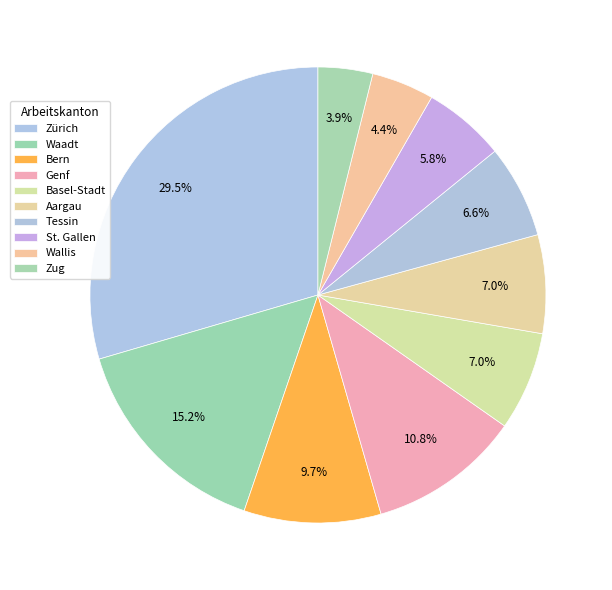

Between Zug and Basel-Stadt, which is larger?

Basel-Stadt